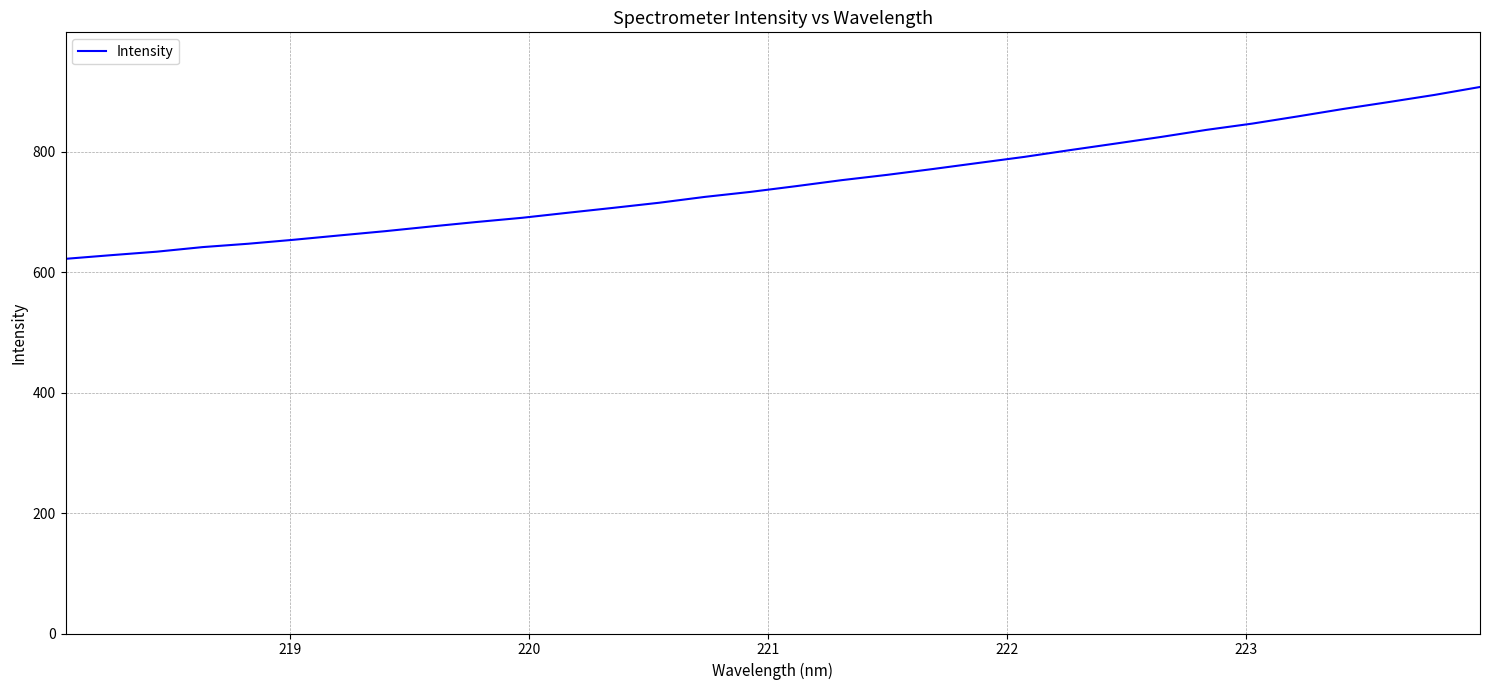

What is the maximum value shown in the chart?

907.8